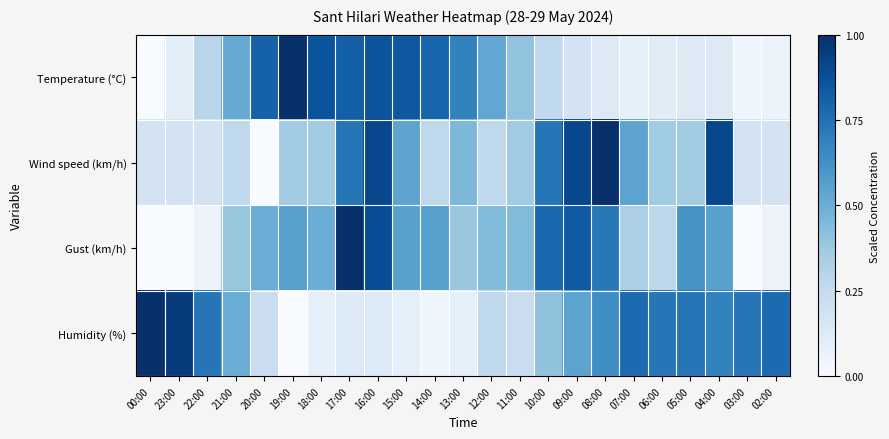

Reading left to right, extract all data points from this chart.

Temperature (°C): 00:00=0.0	23:00=0.1	22:00=0.3	21:00=0.5	20:00=0.8	19:00=1.0	18:00=0.9	17:00=0.8	16:00=0.9	15:00=0.8	14:00=0.8	13:00=0.7	12:00=0.5	11:00=0.4	10:00=0.3	09:00=0.2	08:00=0.1	07:00=0.1	06:00=0.1	05:00=0.1	04:00=0.1	03:00=0.0	02:00=0.1
Wind speed (km/h): 00:00=0.2	23:00=0.2	22:00=0.2	21:00=0.3	20:00=0.0	19:00=0.4	18:00=0.4	17:00=0.7	16:00=0.9	15:00=0.5	14:00=0.3	13:00=0.5	12:00=0.3	11:00=0.4	10:00=0.7	09:00=0.9	08:00=1.0	07:00=0.5	06:00=0.4	05:00=0.4	04:00=0.9	03:00=0.2	02:00=0.2
Gust (km/h): 00:00=0.0	23:00=0.0	22:00=0.1	21:00=0.4	20:00=0.5	19:00=0.6	18:00=0.5	17:00=1.0	16:00=0.9	15:00=0.6	14:00=0.6	13:00=0.4	12:00=0.4	11:00=0.4	10:00=0.8	09:00=0.8	08:00=0.7	07:00=0.3	06:00=0.3	05:00=0.6	04:00=0.6	03:00=0.0	02:00=0.1
Humidity (%): 00:00=1.0	23:00=1.0	22:00=0.7	21:00=0.5	20:00=0.2	19:00=0.0	18:00=0.1	17:00=0.1	16:00=0.1	15:00=0.1	14:00=0.0	13:00=0.1	12:00=0.3	11:00=0.2	10:00=0.4	09:00=0.5	08:00=0.6	07:00=0.8	06:00=0.7	05:00=0.7	04:00=0.7	03:00=0.7	02:00=0.8